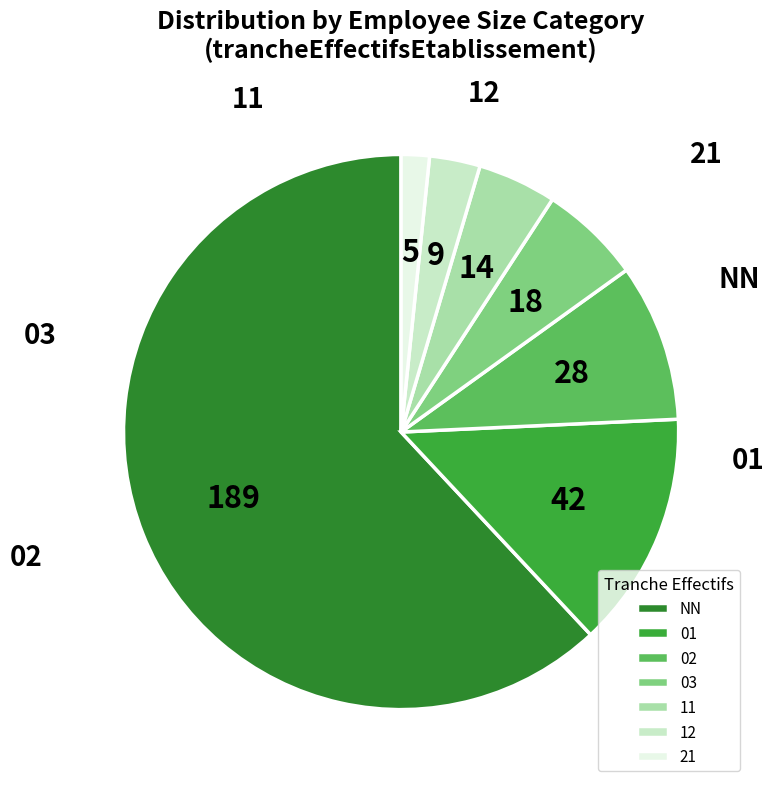

Count the number of slices in the pie.

7